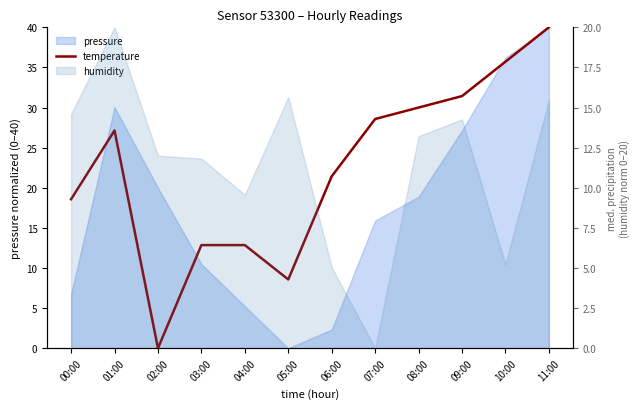

Count the number of values greater than 27.

6